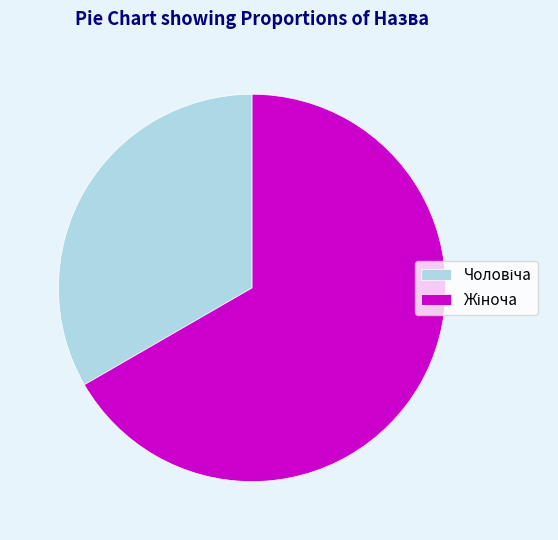

Is there a majority slice in this chart?

Yes